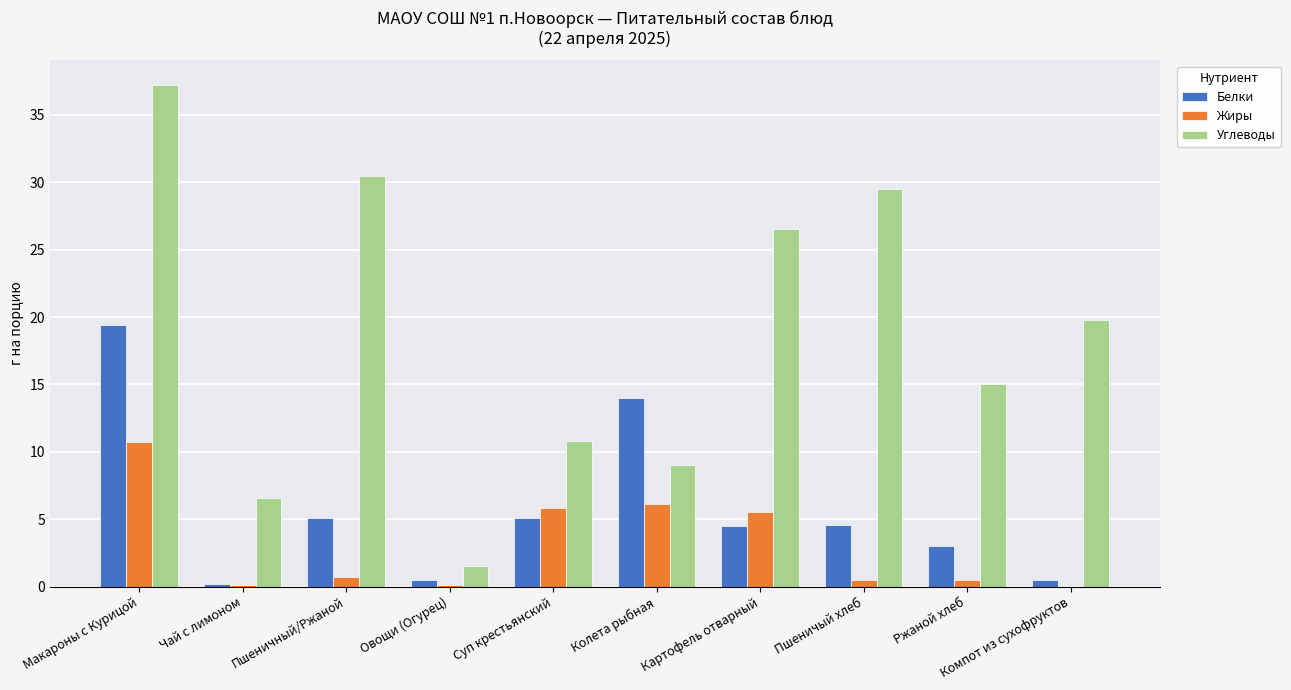

Is it true that Белки equals 5.9 at Картофель отварный?

False